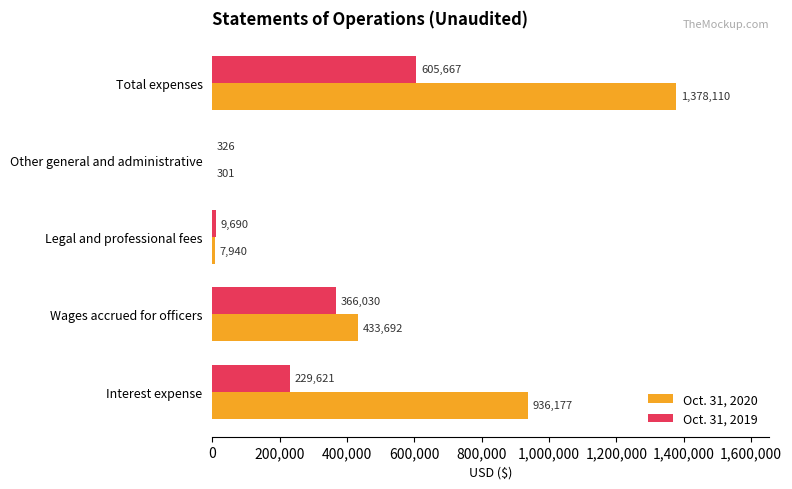

At which category is the sum across all series the highest?

Total expenses